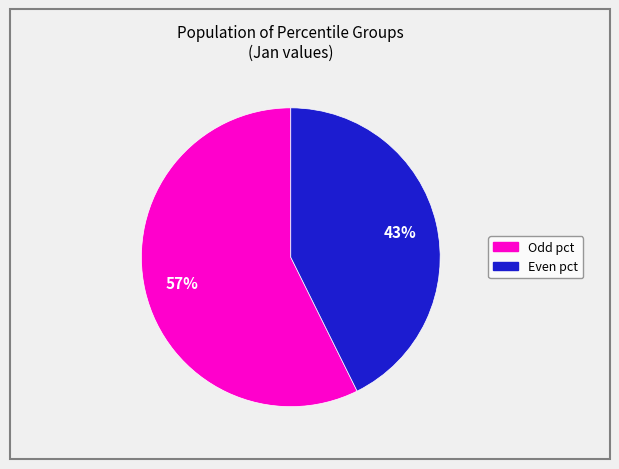

To the nearest percent, what is the average slice percentage?

50%